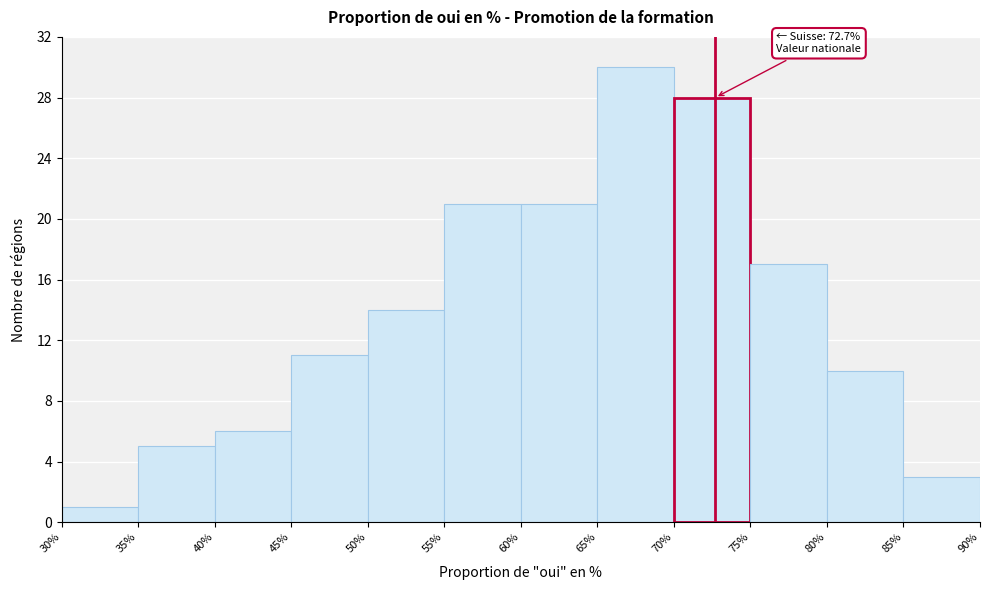

Over which range of the x-axis is the bar tallest?

65% to 70%